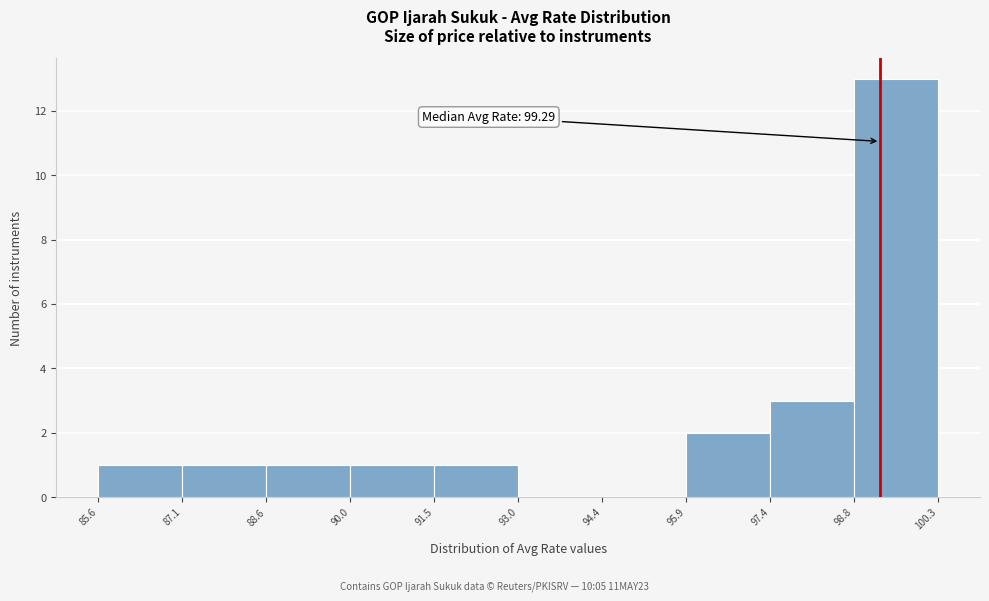

Which range on the x-axis has the tallest bar?

98.8 to 100.3